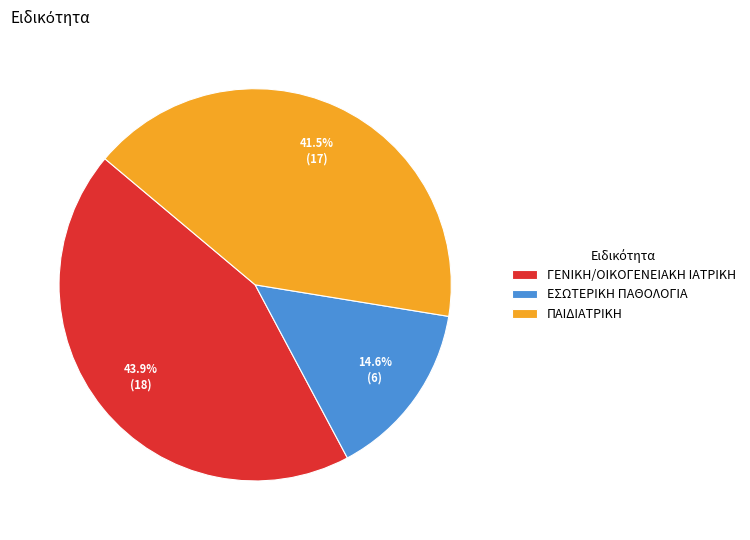

What portion of the pie excludes ΠΑΙΔΙΑΤΡΙΚΗ?

58.5%